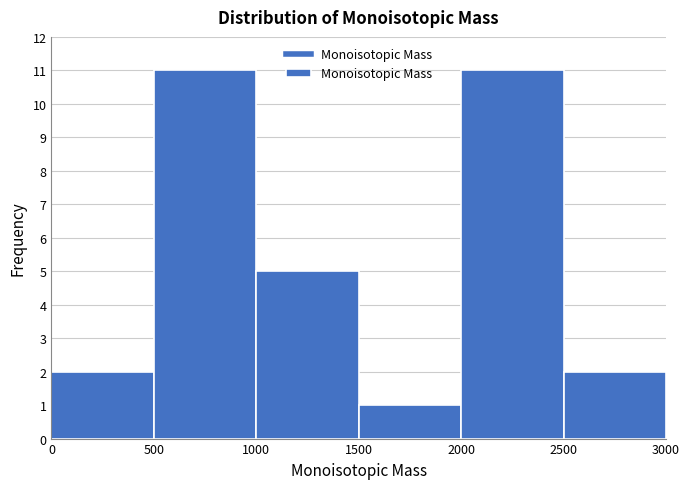

Reading left to right, list every bar in this chart as the range it spans on the x-axis followed by its height. The values are not printed on the chart, so give them approximately, as read against the axis.

0 to 500: 2
500 to 1000: 11
1000 to 1500: 5
1500 to 2000: 1
2000 to 2500: 11
2500 to 3000: 2